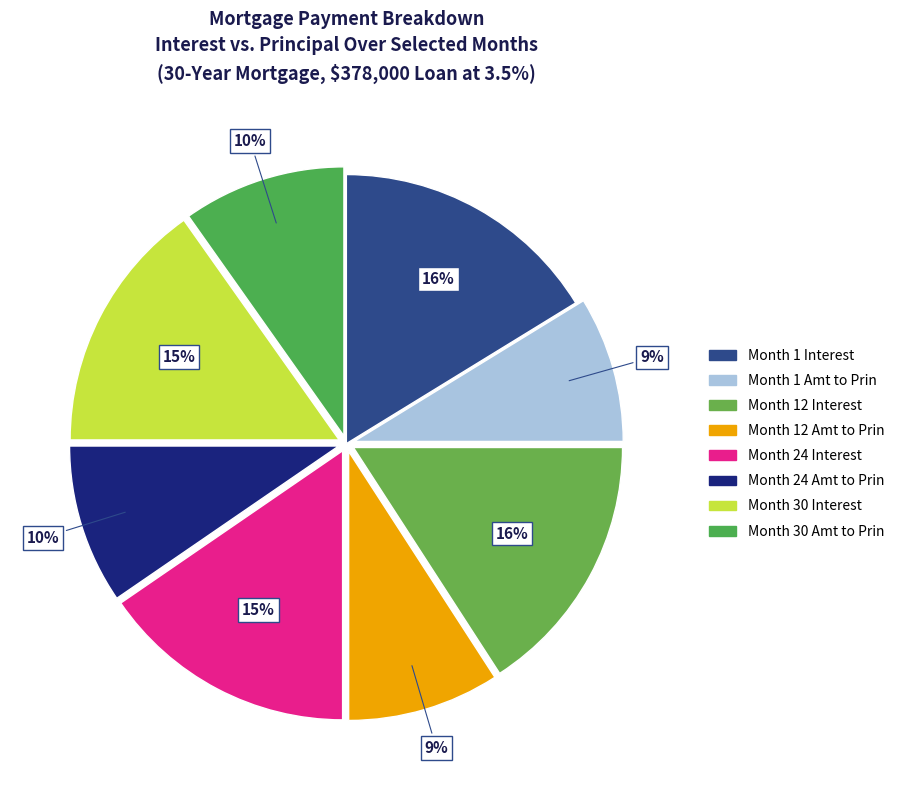

Does Month 30 Interest account for over 50% of the chart?

No